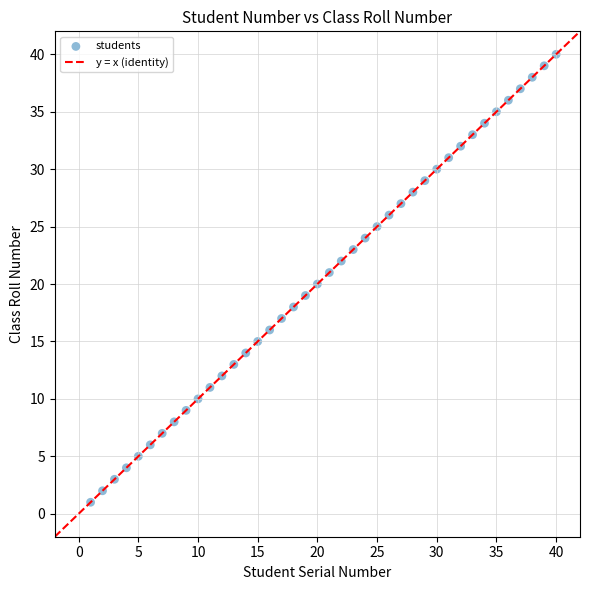

What is the range of Y values (max minus min)?

39